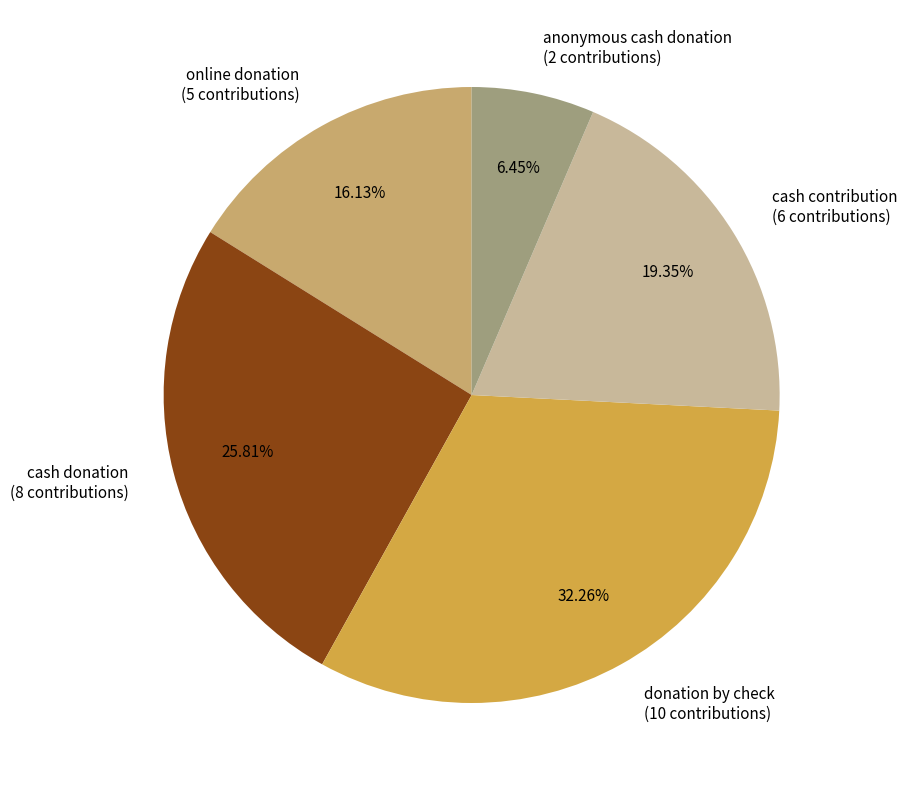

To the nearest percent, what portion does donation by check represent?

32%